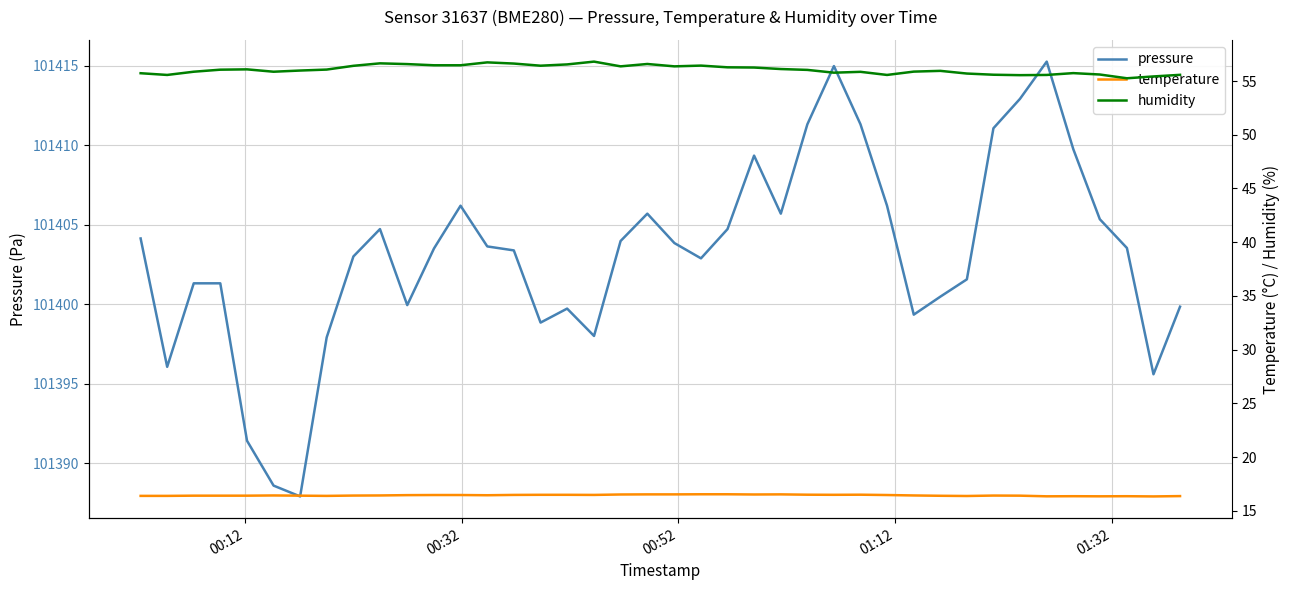

At which label is pressure closest to 101401?

00:52